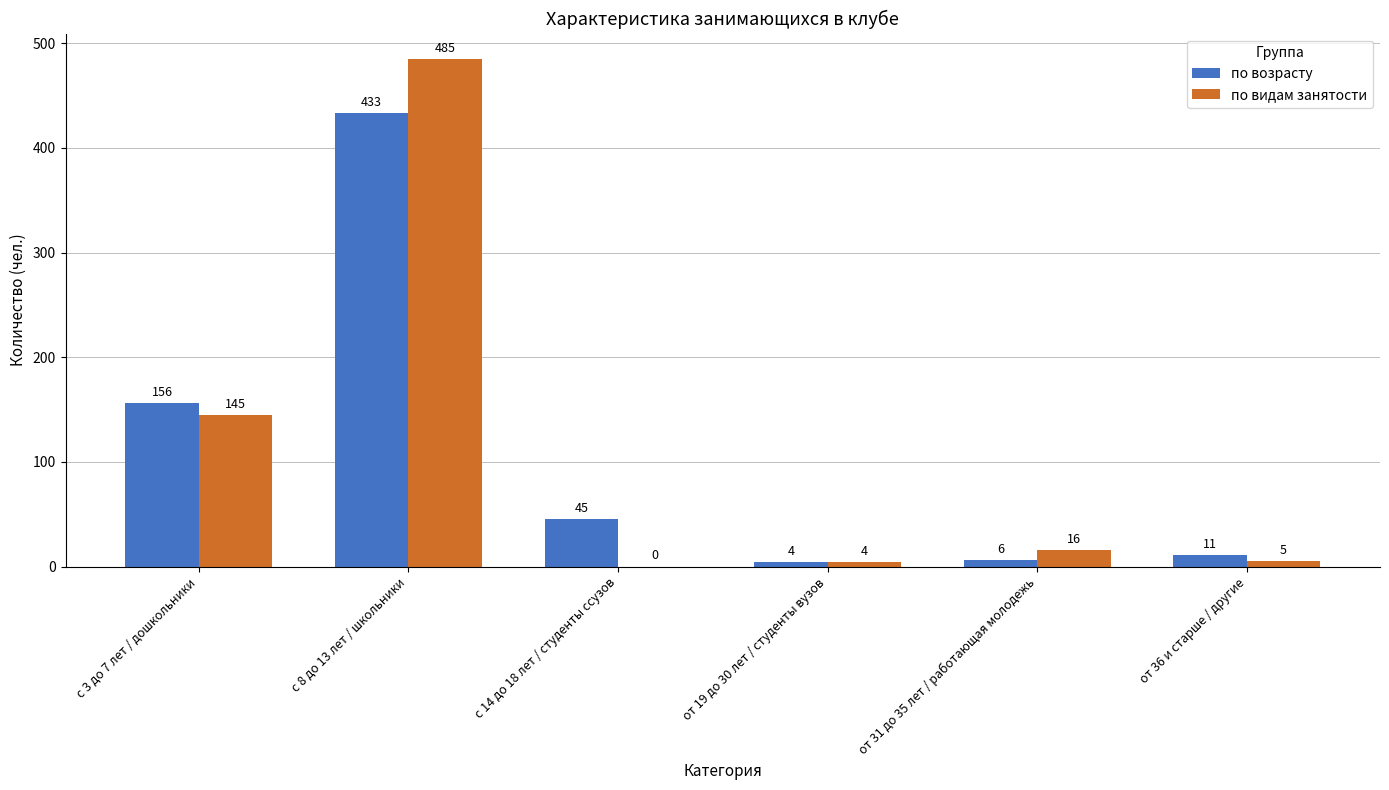

How many groups of bars are there?

6